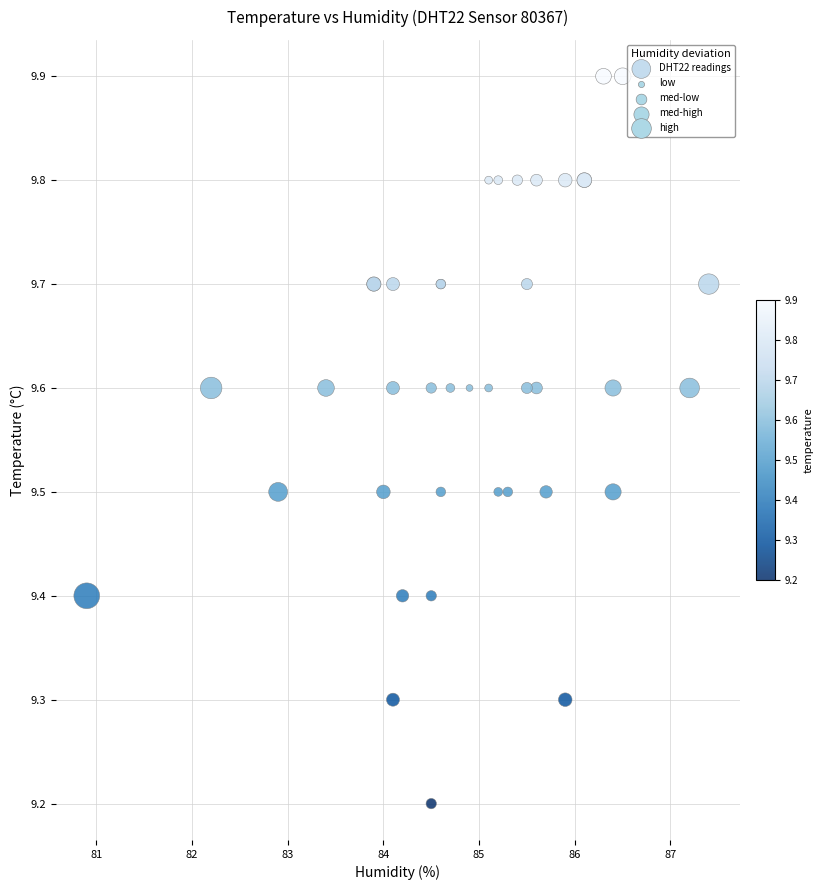

What Y value in the scatter plot is closest to 9?

9.2